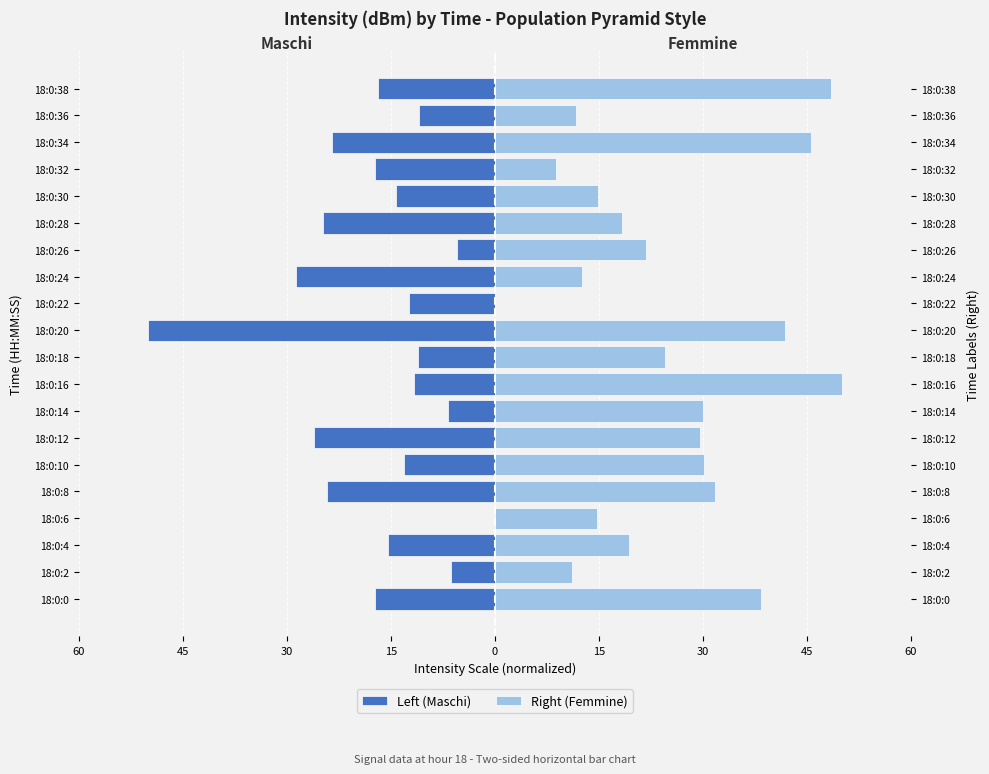

How many series are shown in this chart?

2